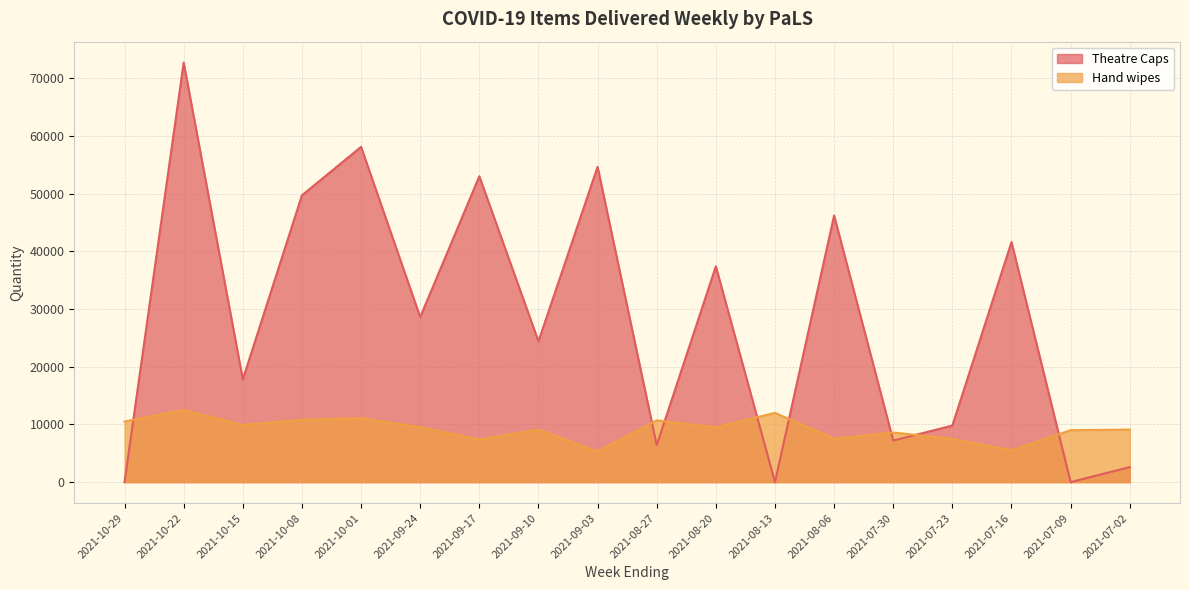

How many interior local peaks does the Theatre Caps series have?

7